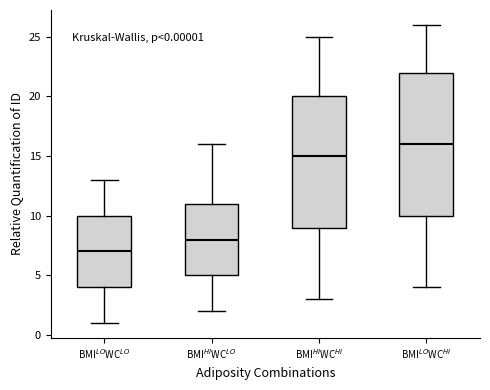

Comparing the boxes themselves (not the whiskers), which one is the tallest?

BMI$^{LO}$WC$^{HI}$